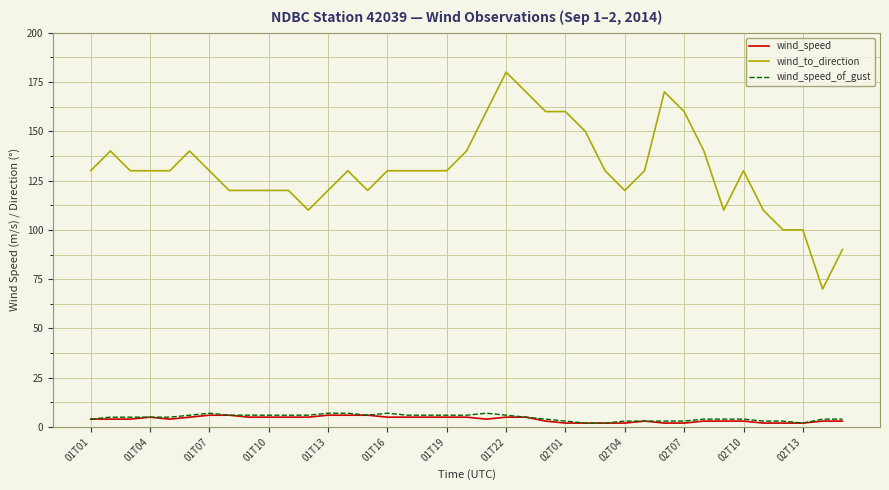

True or false: wind_speed_of_gust and wind_to_direction cross at least once.

False